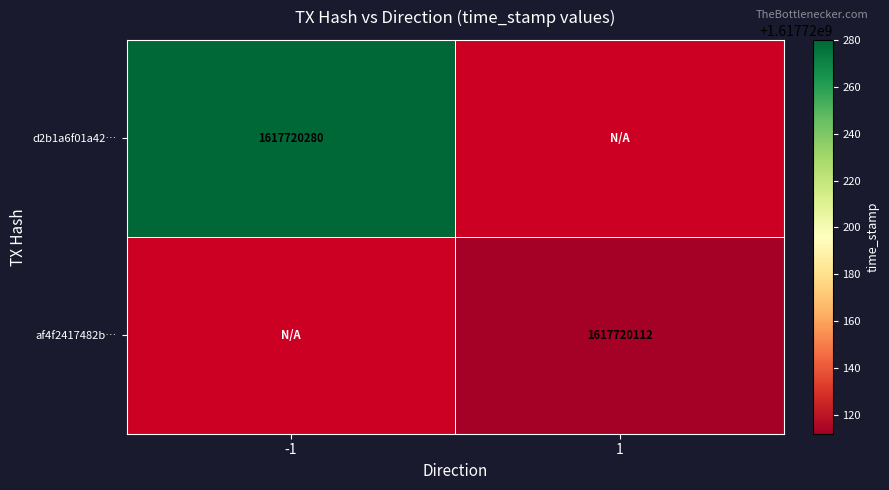

At which category does the chart reach its minimum across all series?

1